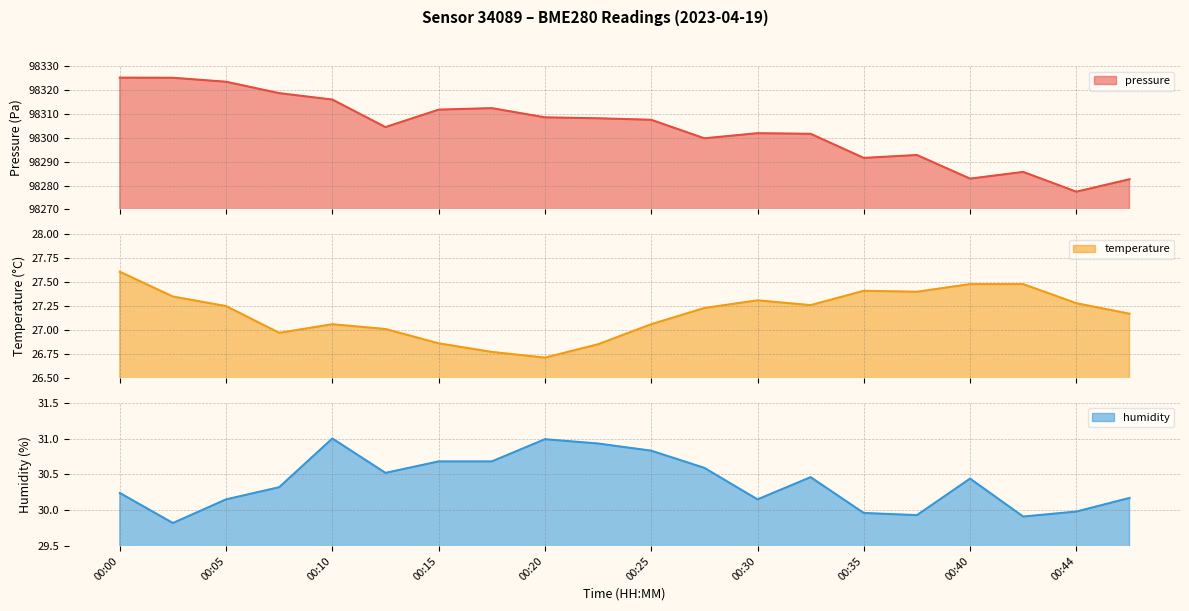

How many data points in temperature are above 27?

15